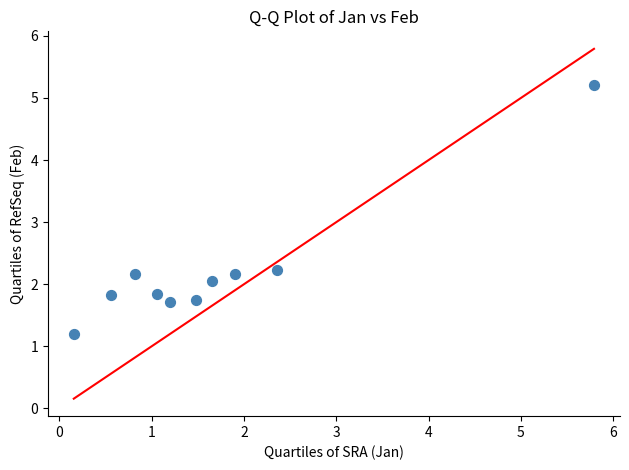

What is the range of X values (max minus min)?

5.6